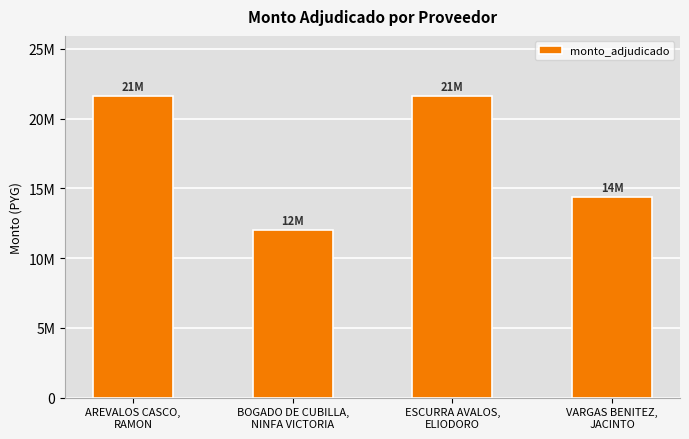

What is the change in value from AREVALOS CASCO,
RAMON to BOGADO DE CUBILLA,
NINFA VICTORIA?

-9600000